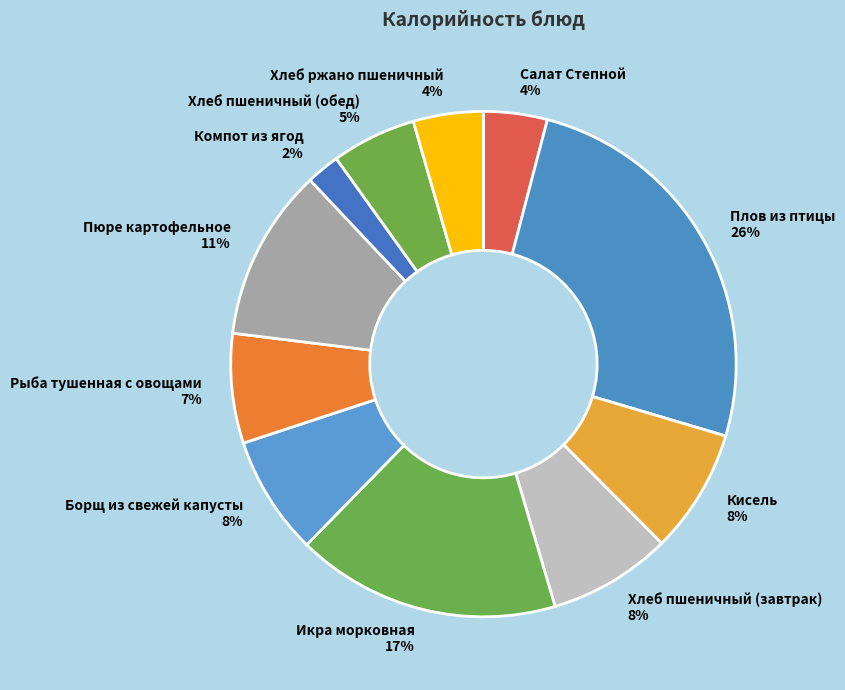

Is it true that Салат Степной is 4% of the pie?

True